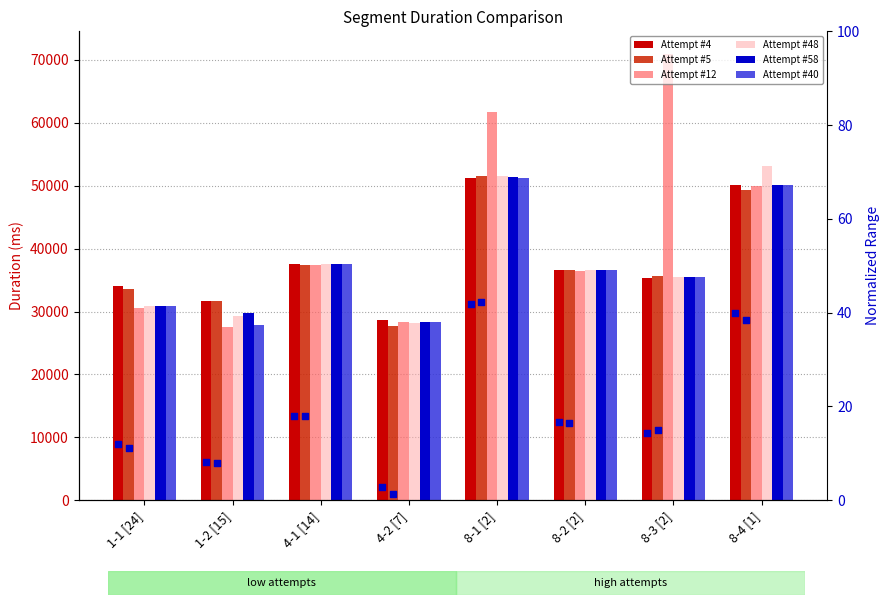

Which series reaches the maximum Y coordinate?

Attempt #12